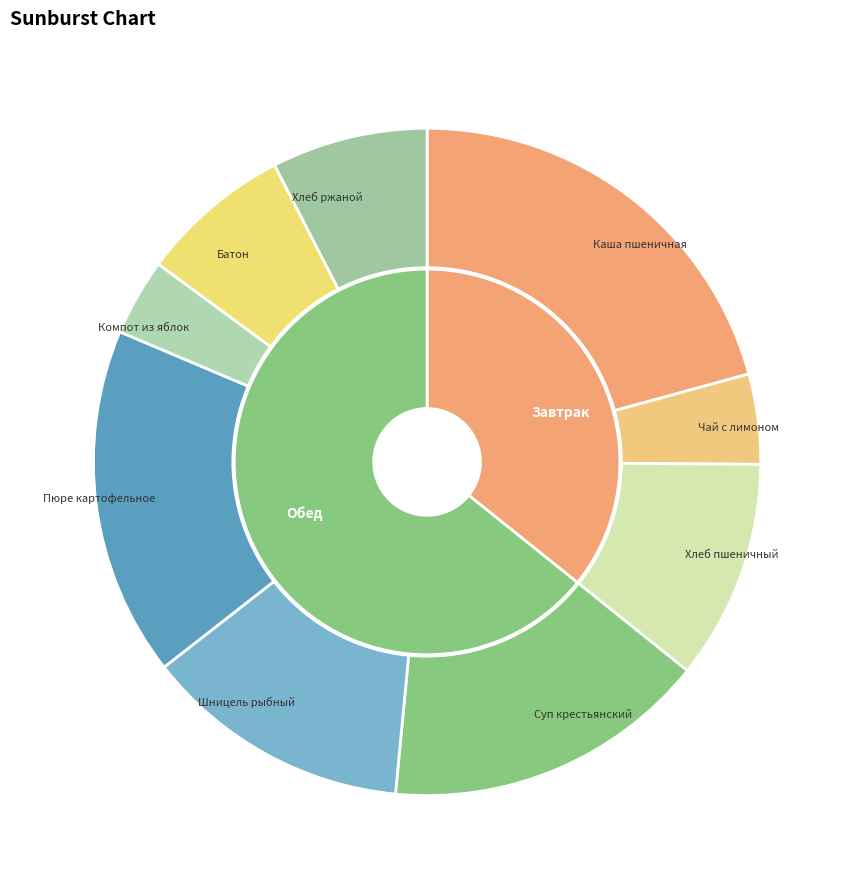

Is there a majority slice in this chart?

No